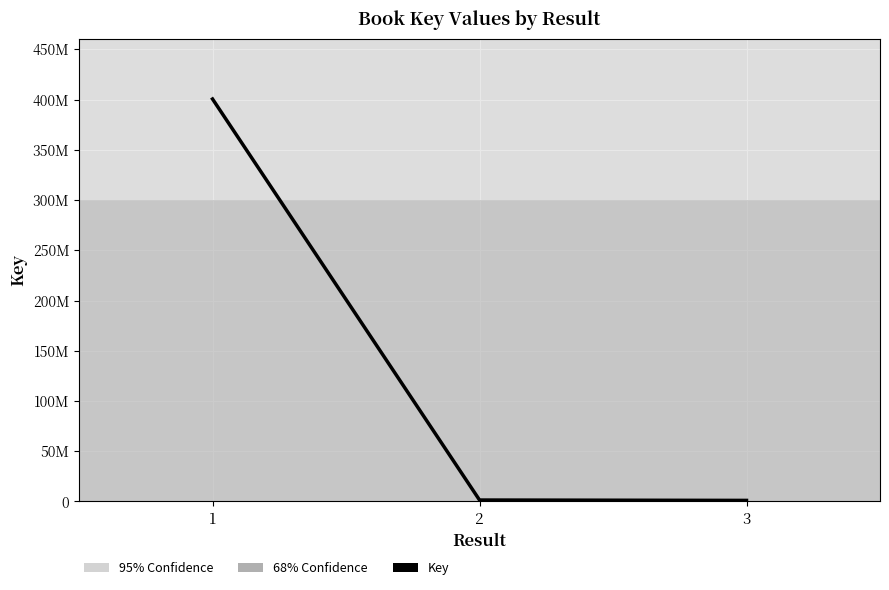

Where is the data nearest to the value 200839901?

2